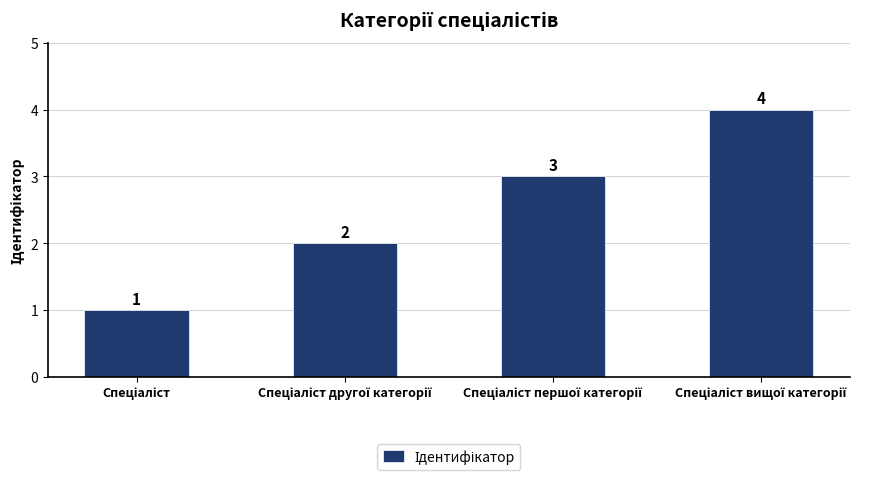

What is the value of the 4th bar from the left?

4